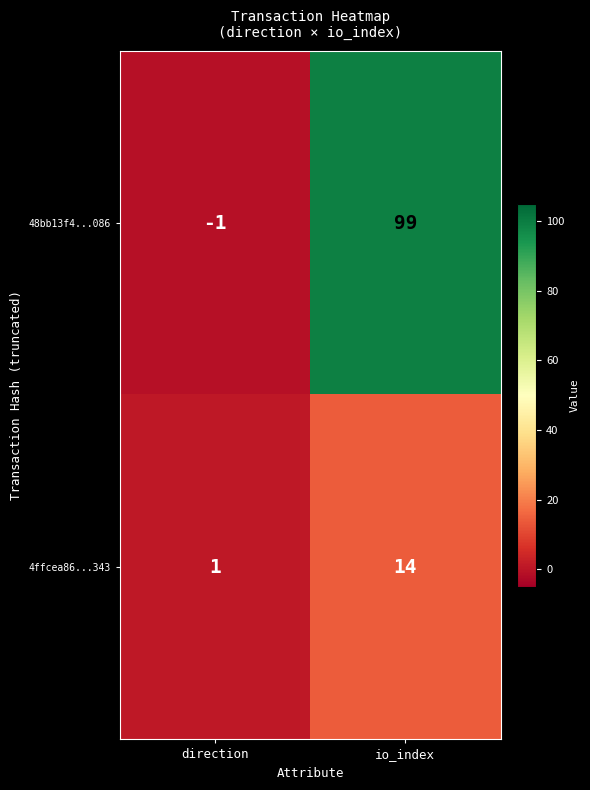

What is the greatest value displayed?

99